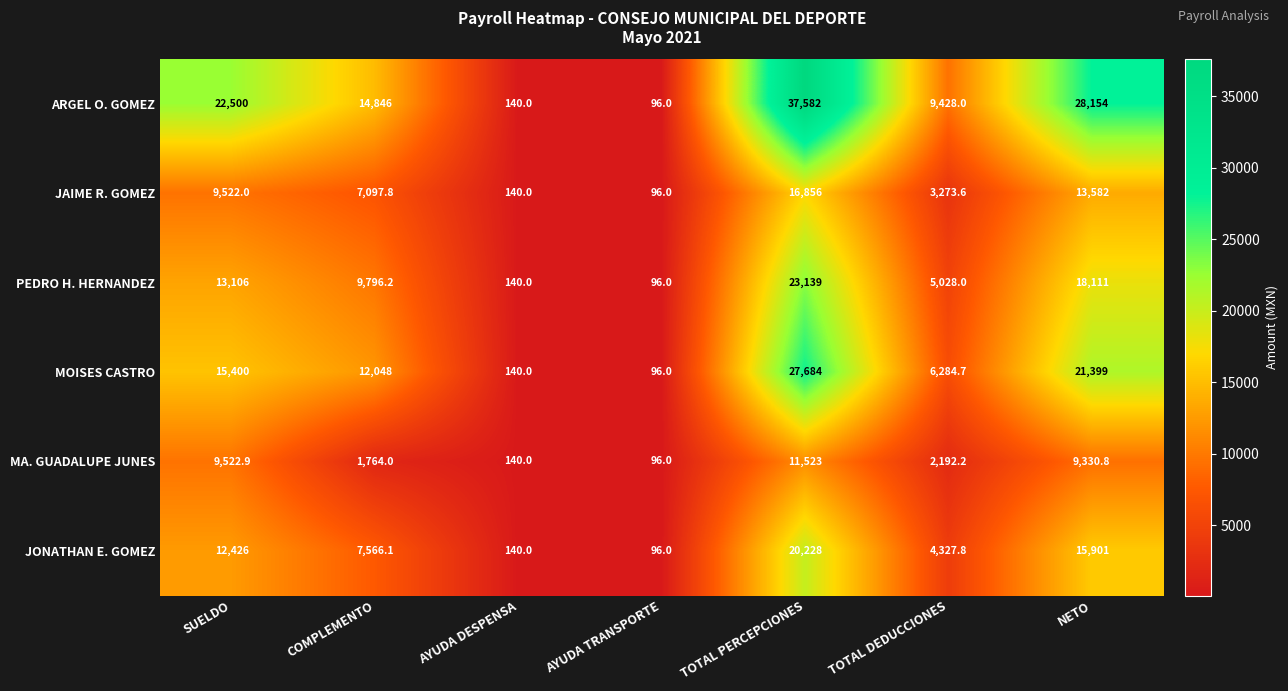

What is the minimum value shown in the chart?

96.0